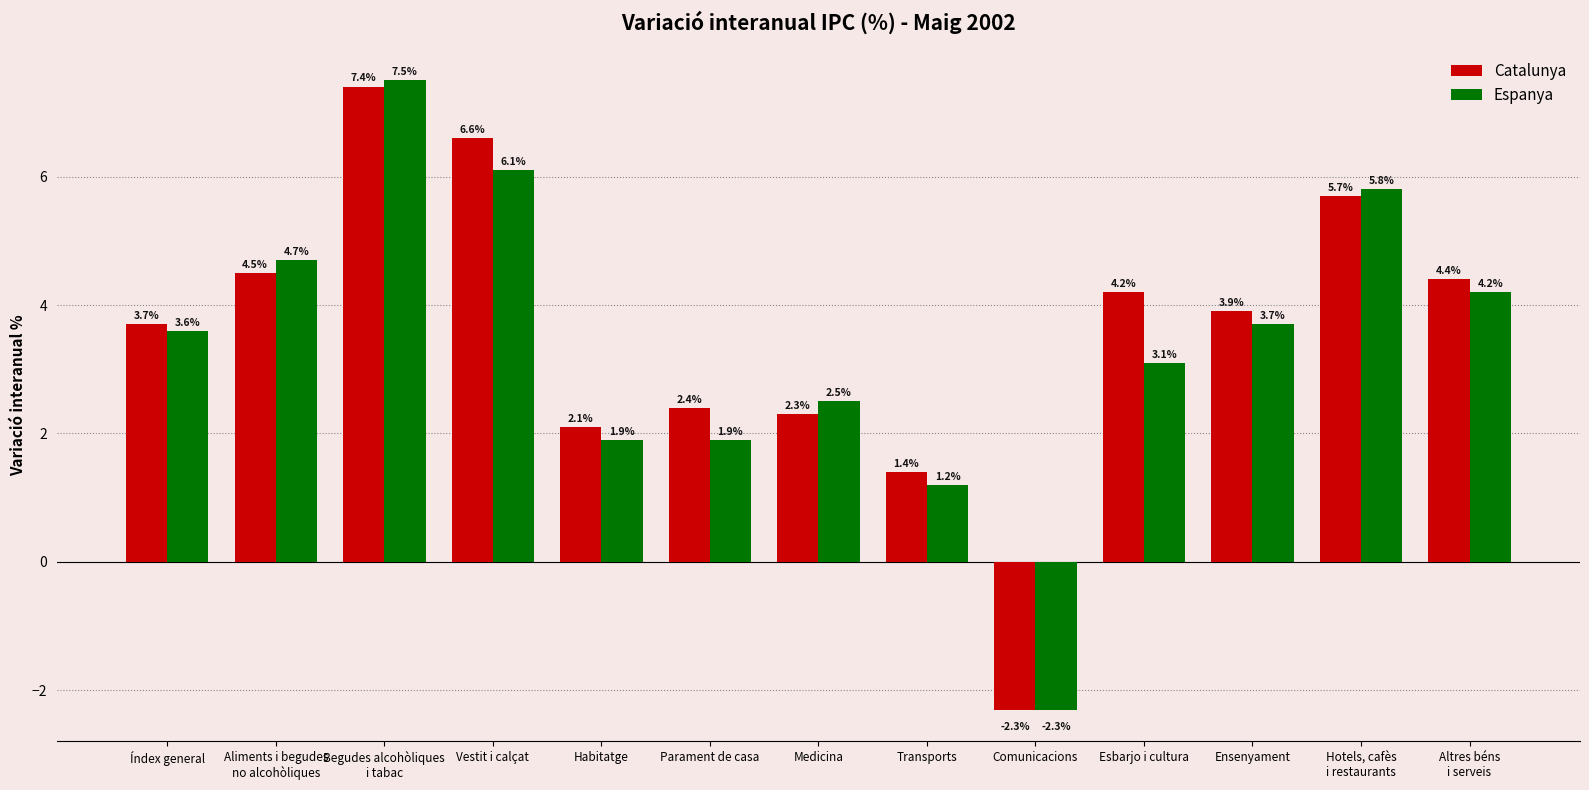

Which category has the lowest value in the Catalunya series?

Comunicacions